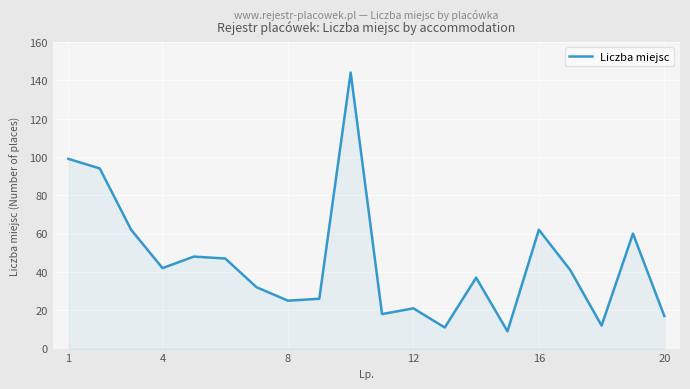

What is the minimum value shown in the chart?

9